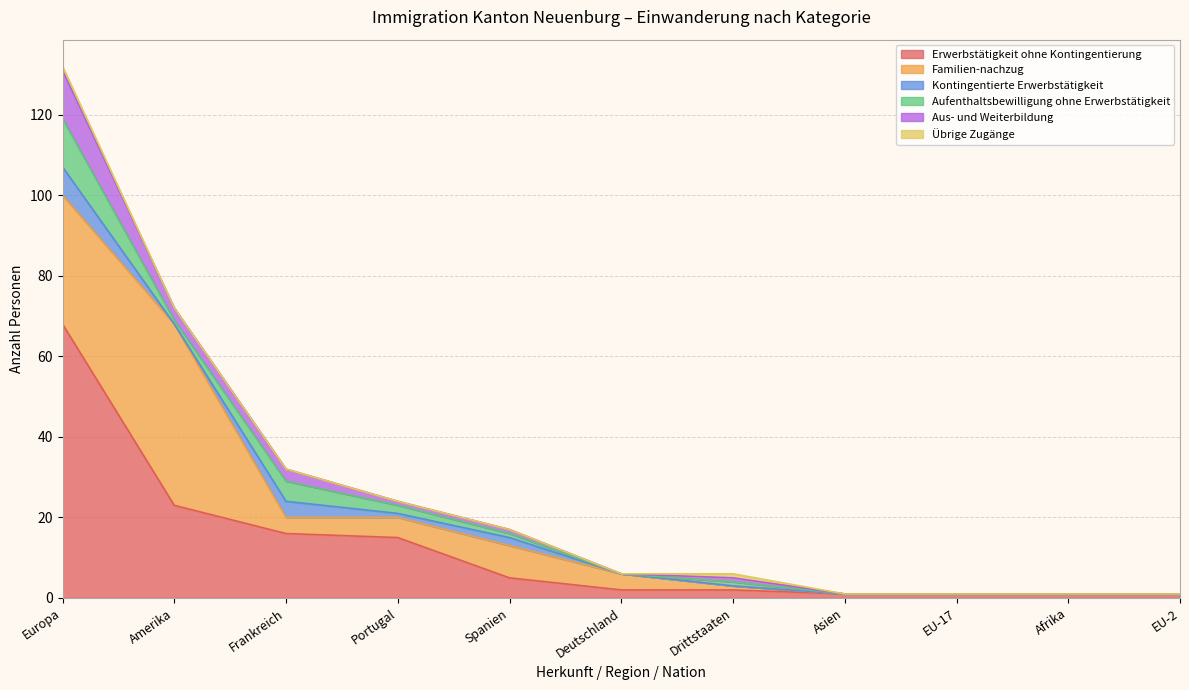

Which has a higher value, EU-2 or Drittstaaten?

Drittstaaten